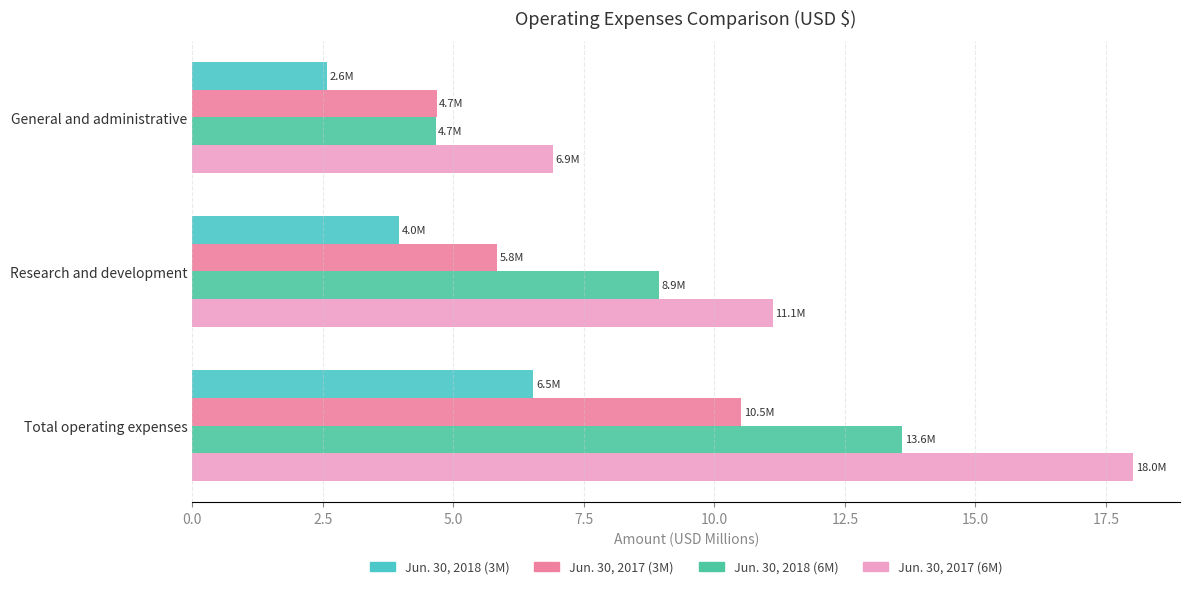

What is the lowest value of the Jun. 30, 2018 (6M) series?

4.7